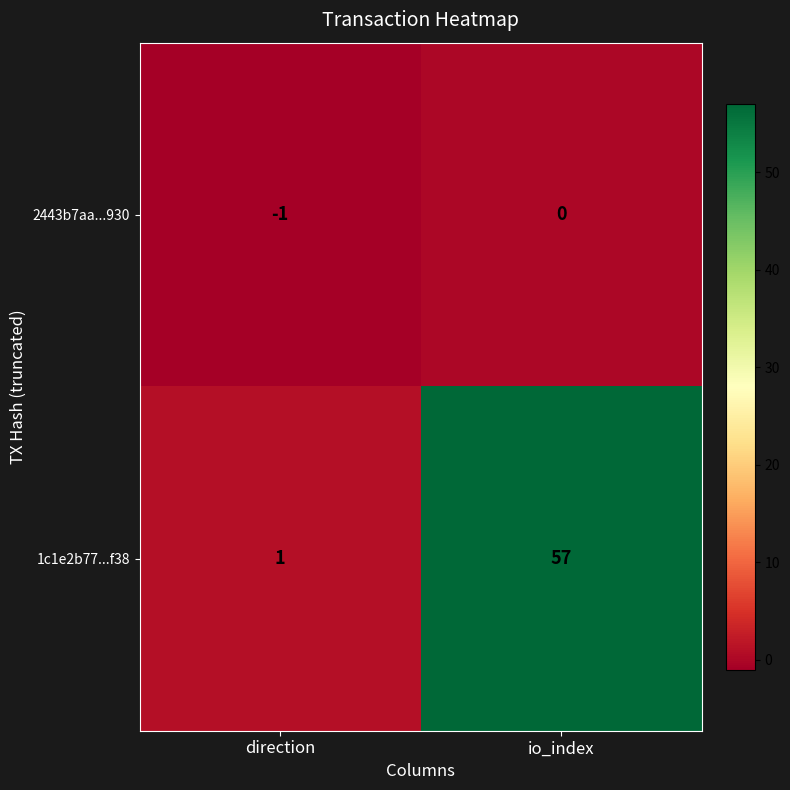

At which category does the chart reach its peak across all series?

io_index